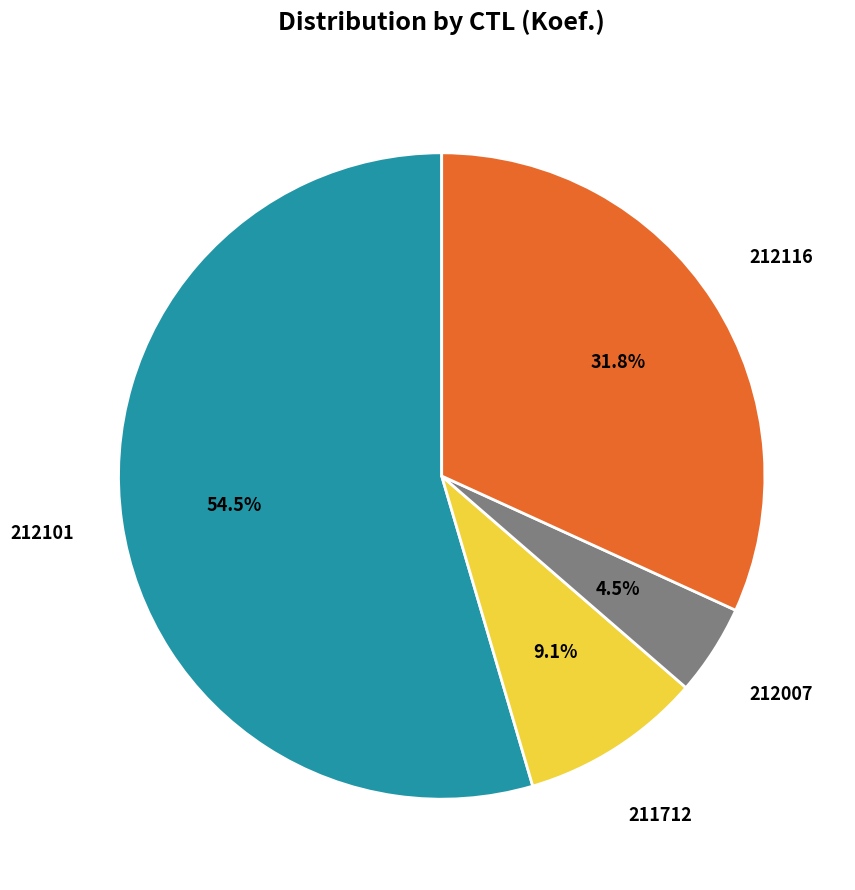

Do 212101 and 211712 together represent more than half of the pie?

Yes